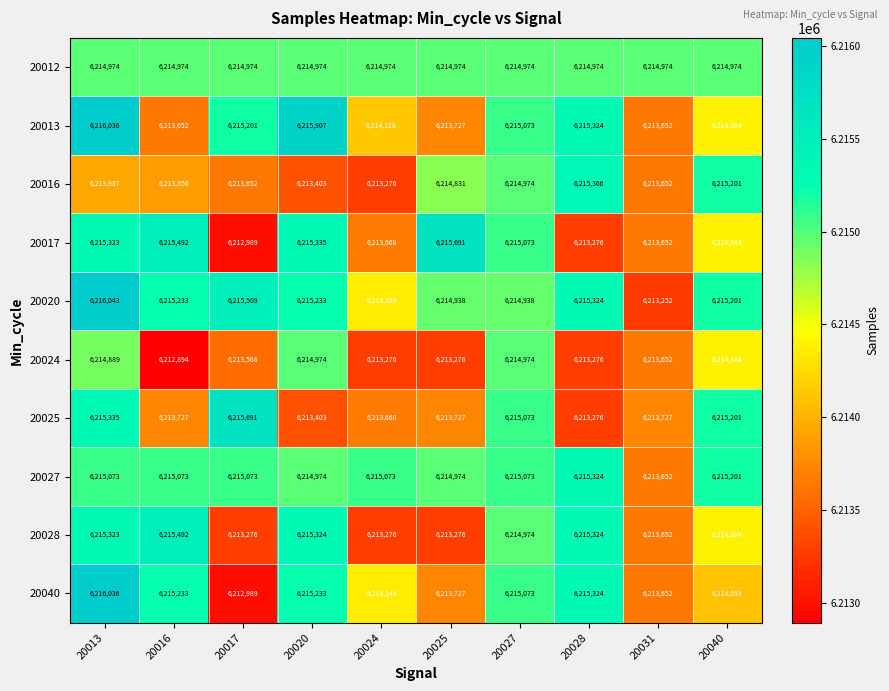

How many categories are shown in the chart?

10